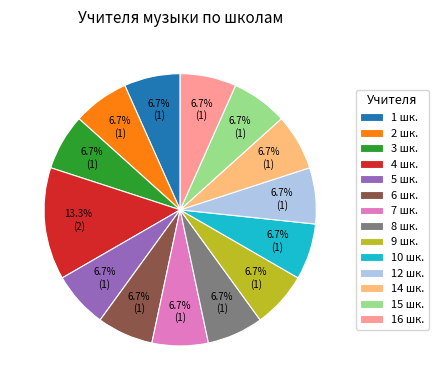

Between 4 шк. and 16 шк., which is larger?

4 шк.